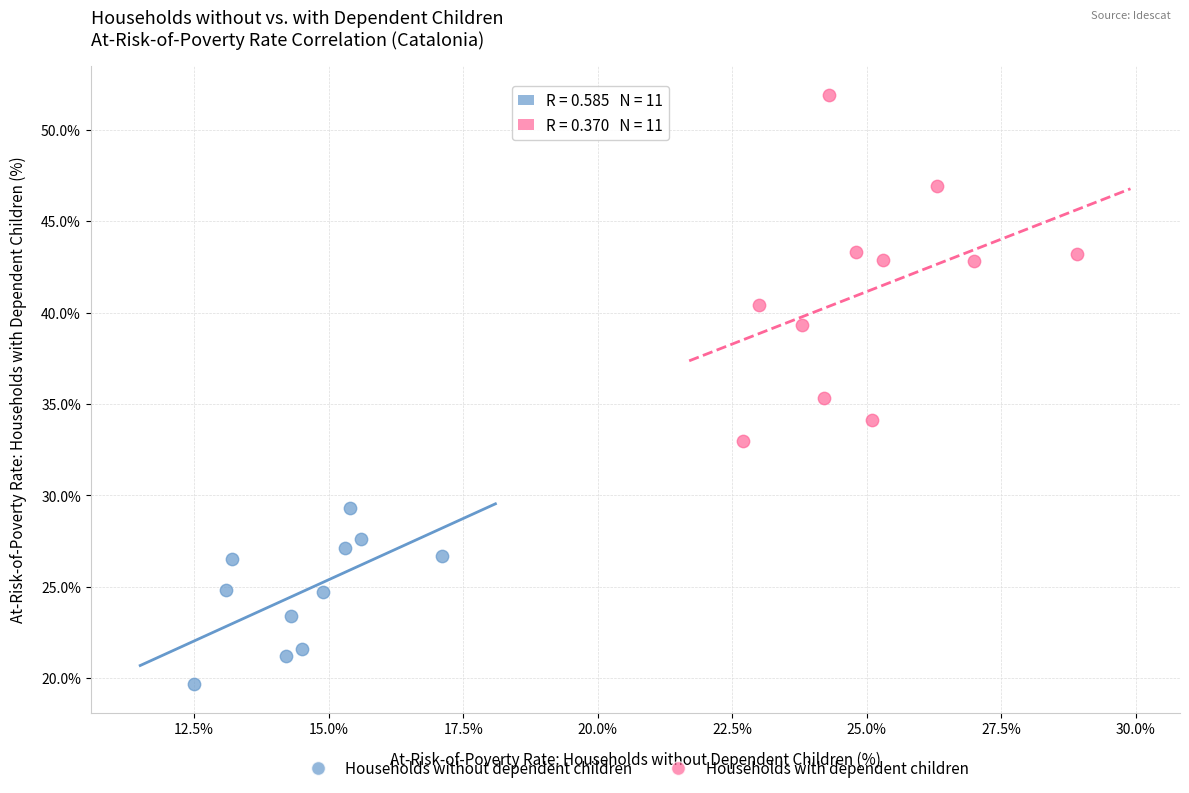

Which series contains the highest Y value?

Households with dependent children